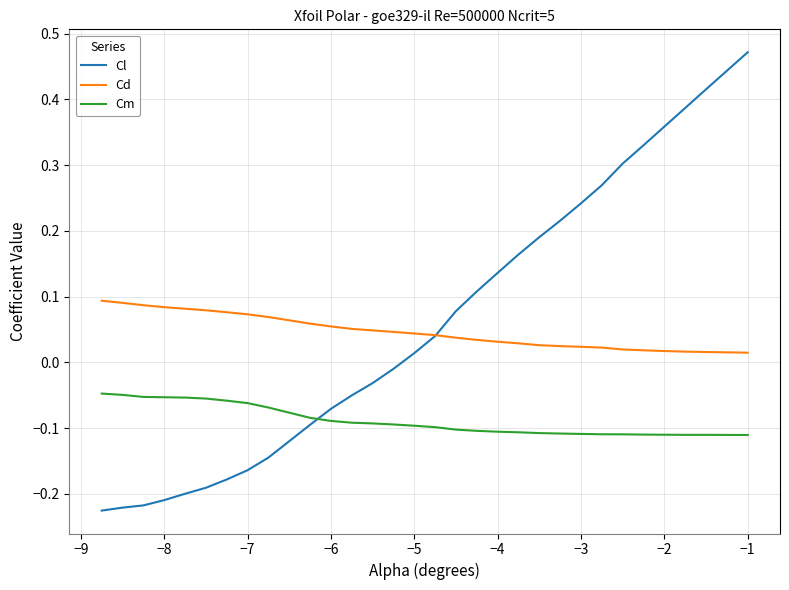

True or false: Cm and Cl cross at least once.

True